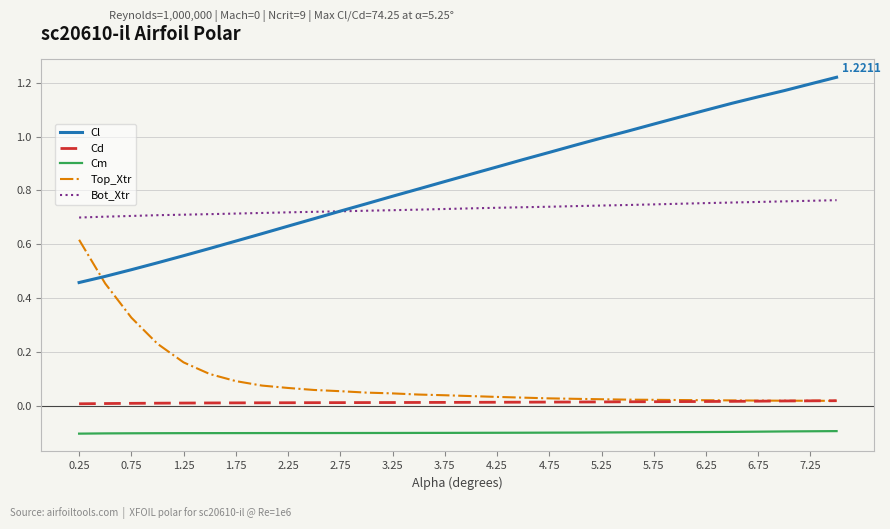

Is this an area chart (filled region under the line)?

No